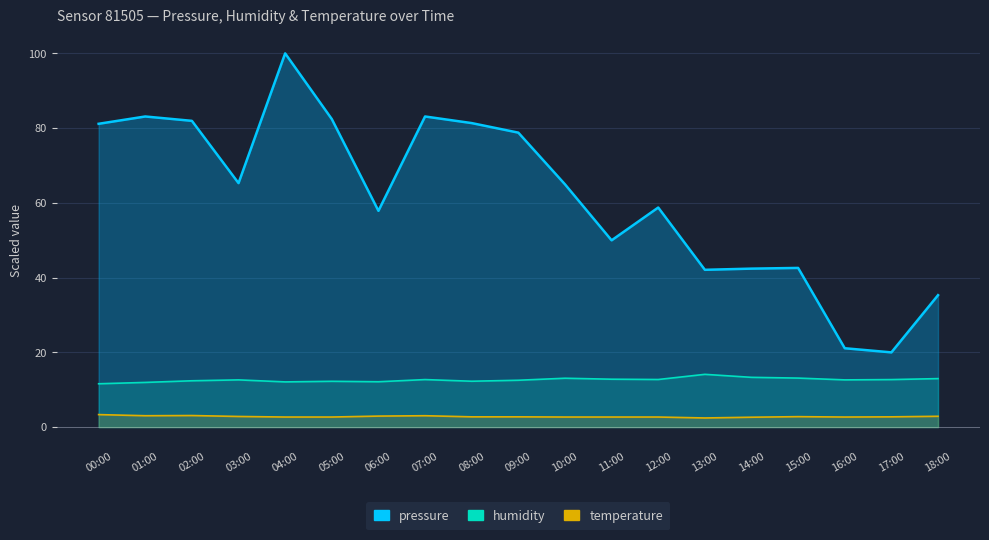

Which series has the largest total across all categories?

humidity